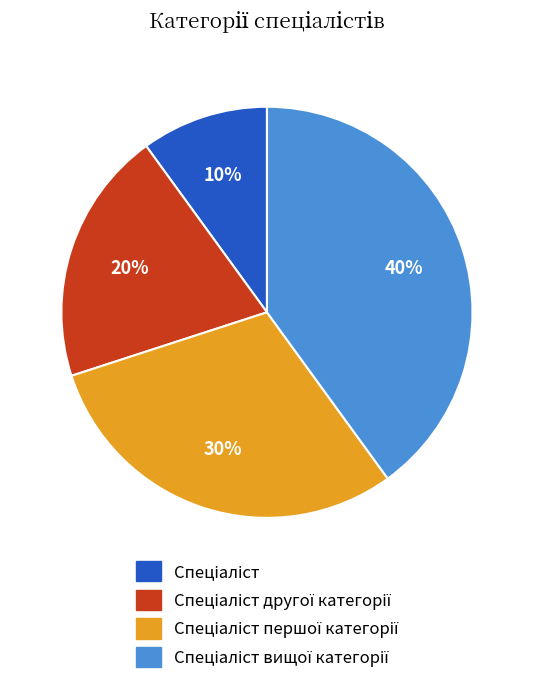

To the nearest percent, what is the difference between the largest and smallest slice percentages?

30%